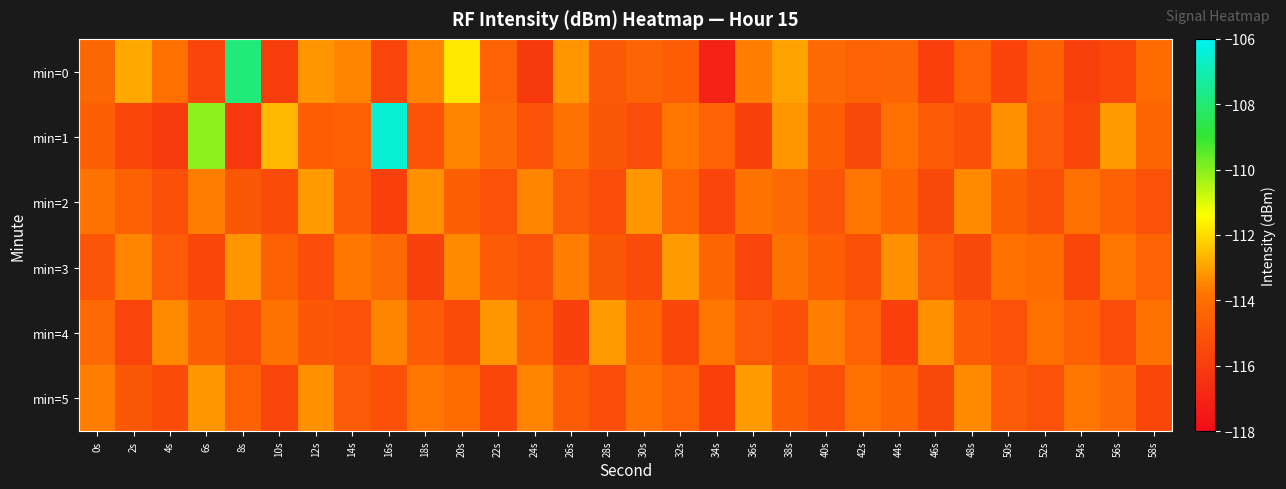

What is the total value across all series at 12s?

-684.4